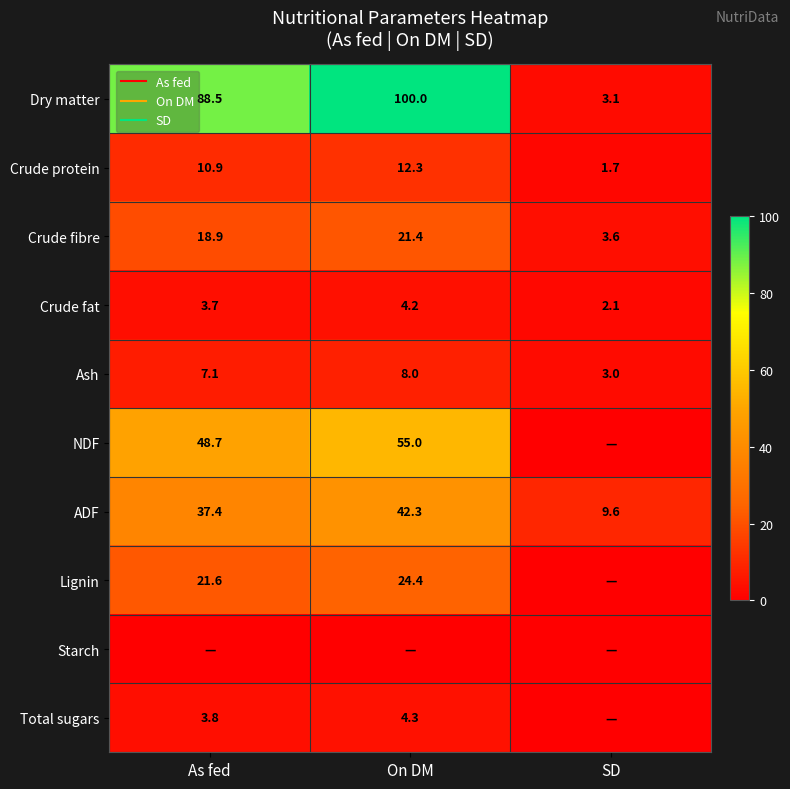

Between As fed and SD, which is larger?

As fed